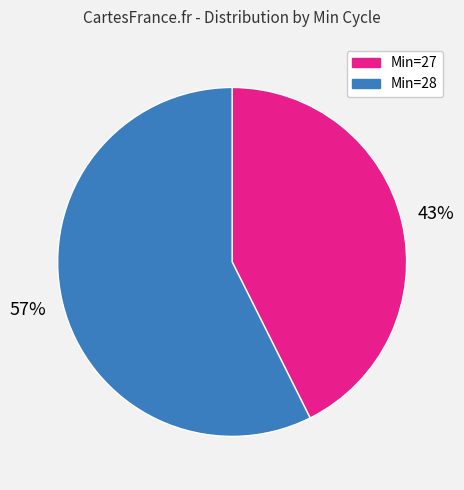

Count the number of slices in the pie.

2